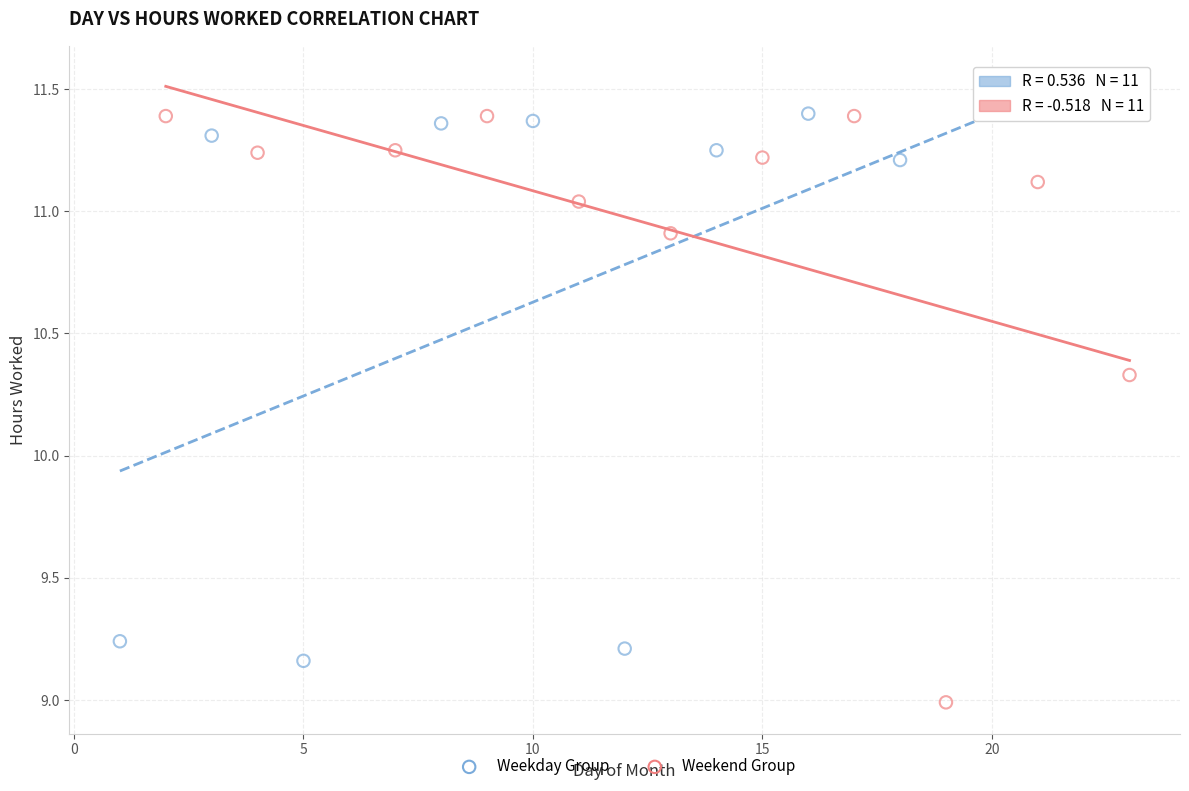

Which series has the largest Y range (max minus min)?

Weekend Group